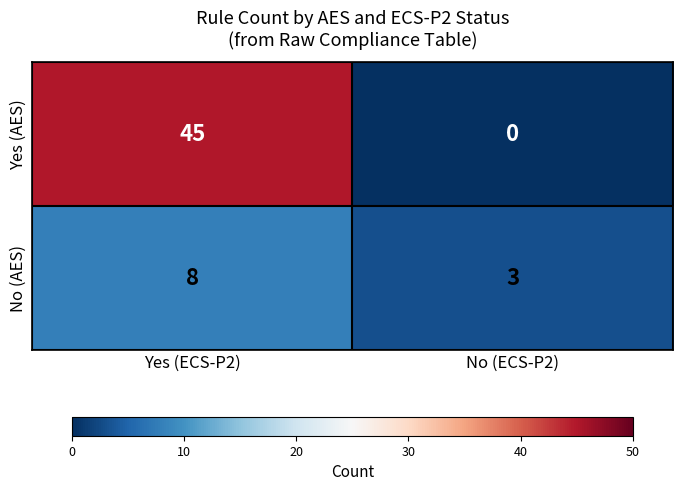

Reading left to right, transcribe all the data shown in this chart.

Yes (AES): Yes (ECS-P2)=45	No (ECS-P2)=0
No (AES): Yes (ECS-P2)=8	No (ECS-P2)=3